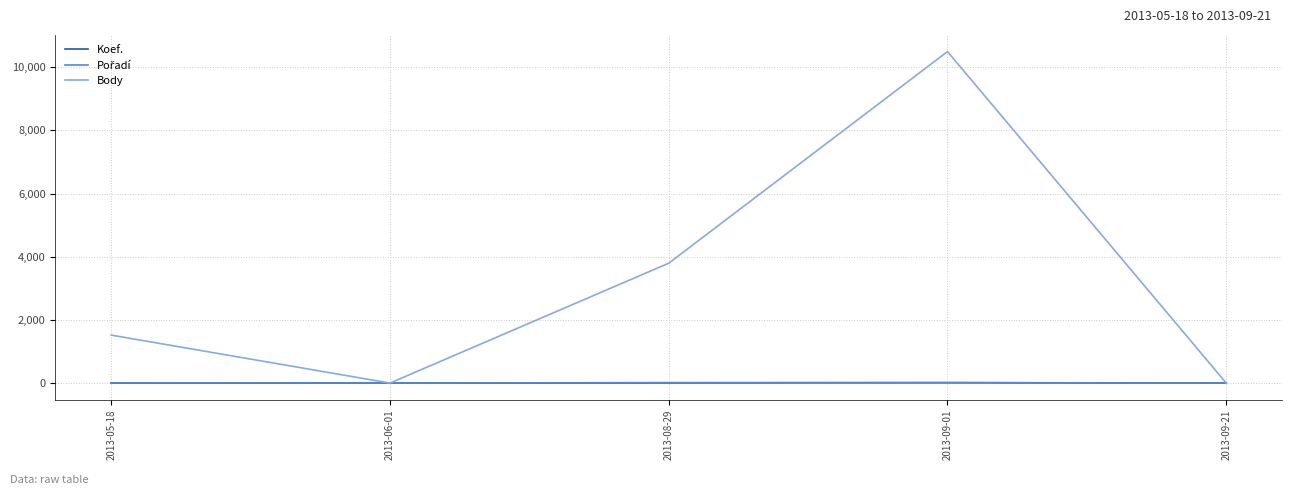

At how many categories does at least one series exceed 1817?

2